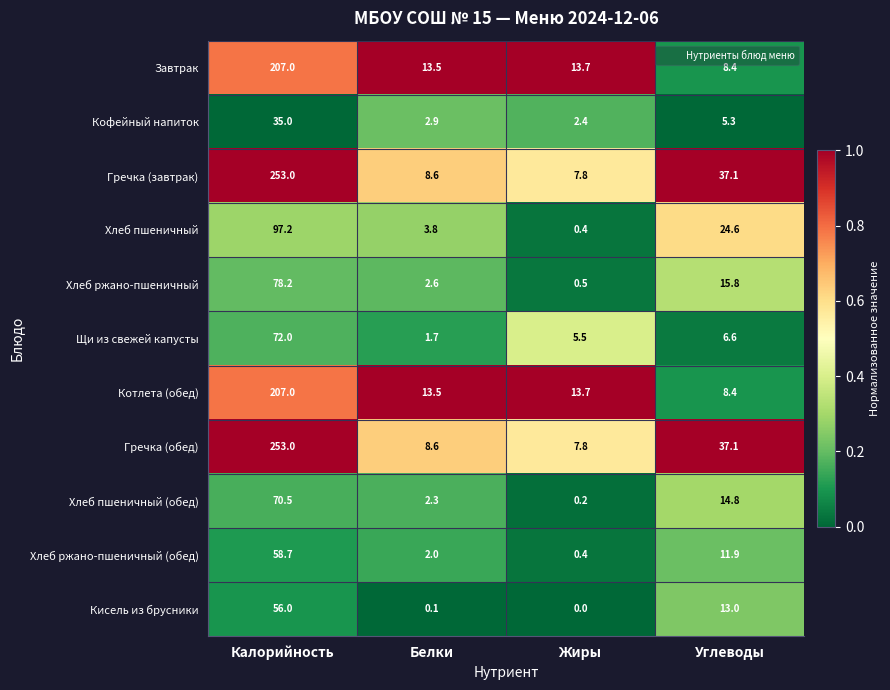

List the labels in order of Щи из свежей капусты value, largest first.

Калорийность, Углеводы, Жиры, Белки